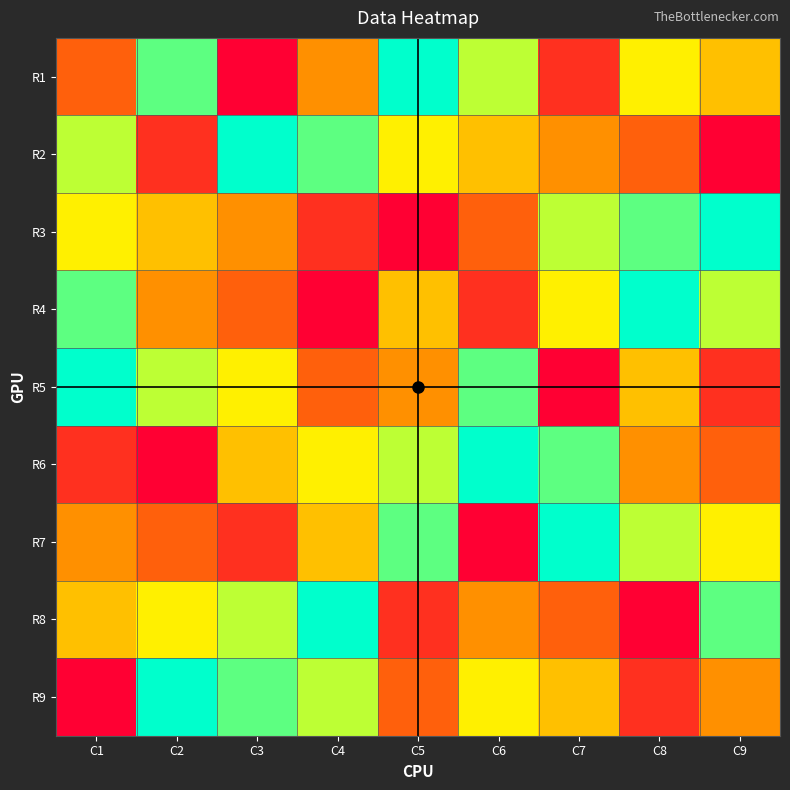

What is the greatest value displayed?

9